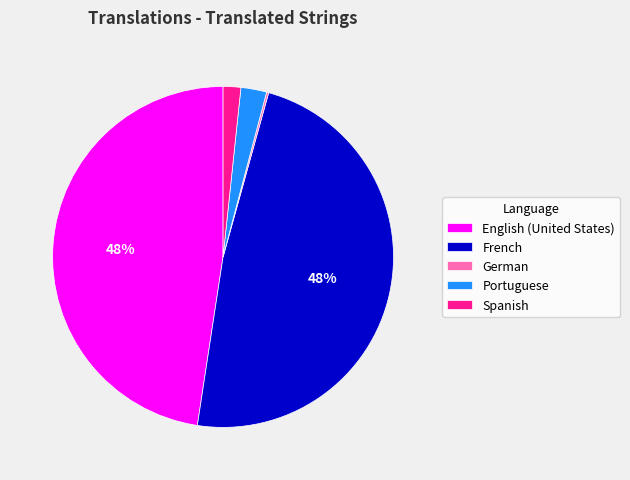

Is it true that Spanish is 12% of the pie?

False